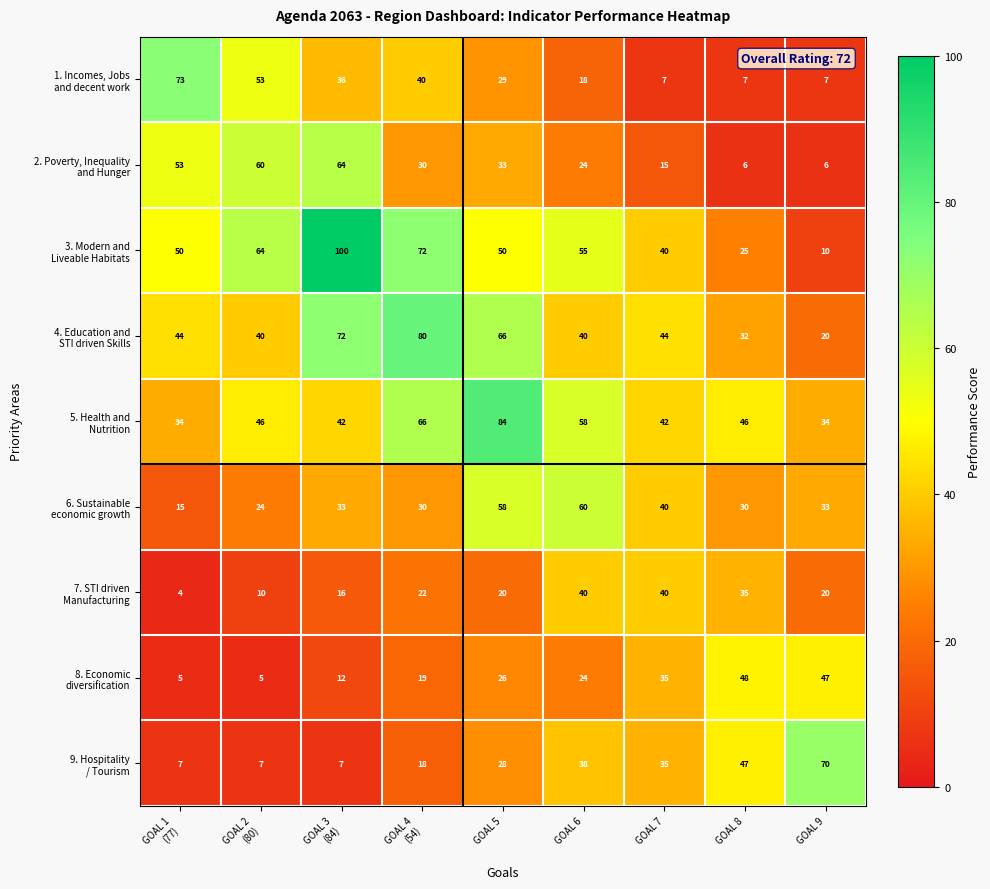

At which category is the sum across all series the highest?

GOAL 5